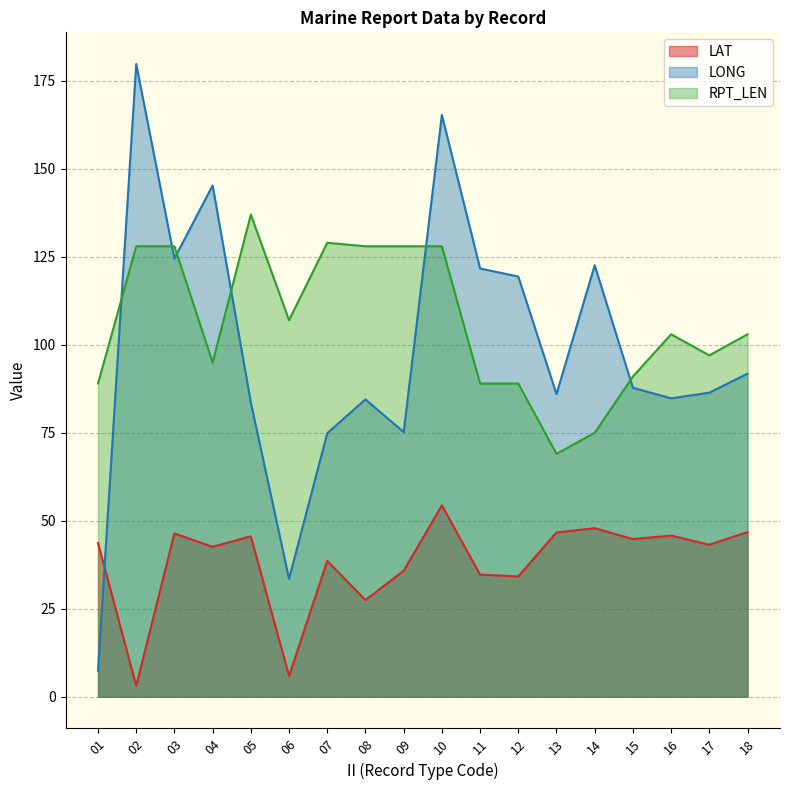

Does the chart have visible grid lines?

Yes